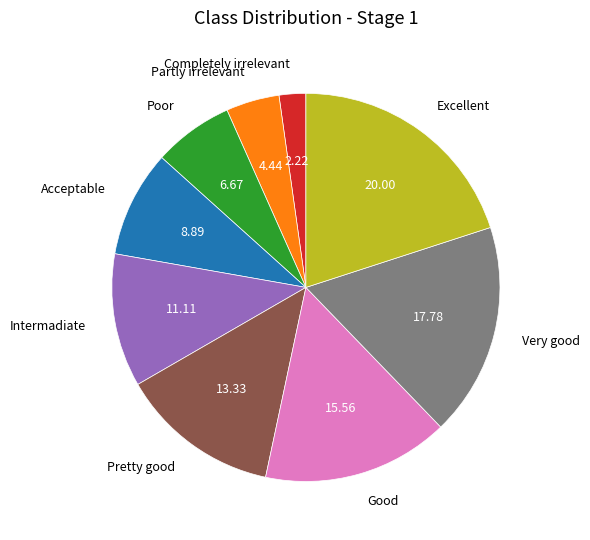

Does Pretty good account for over 50% of the chart?

No